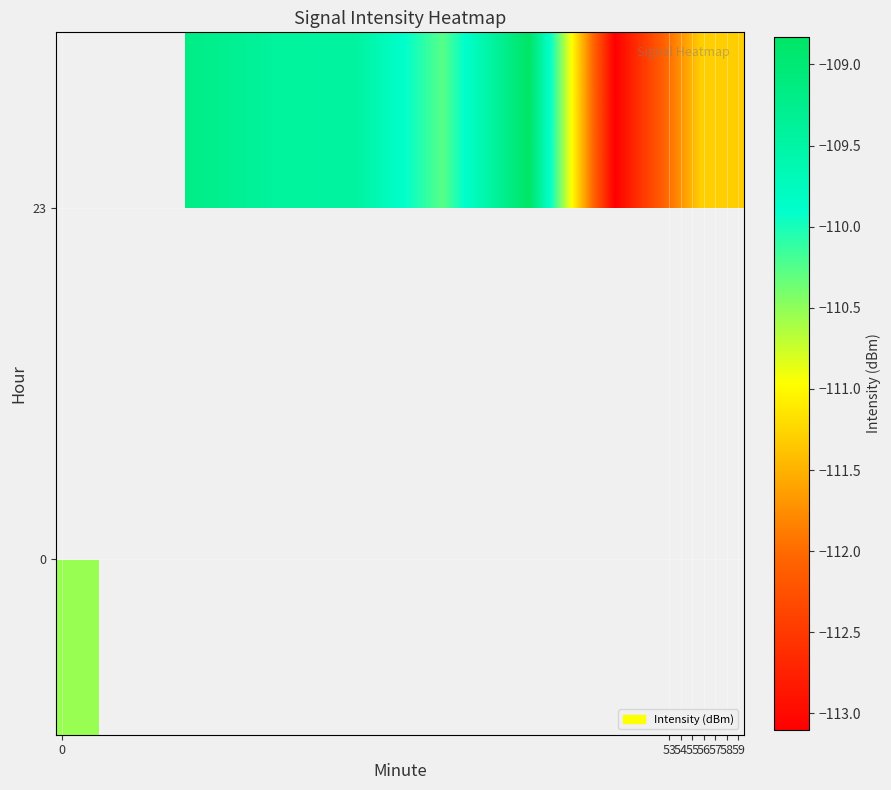

How many series are shown in this chart?

2